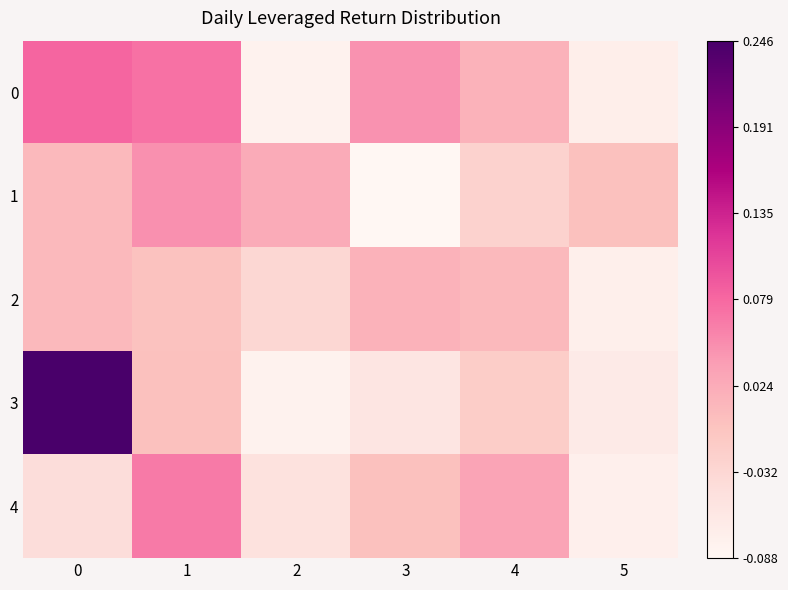

Reading left to right, list all the values displayed in this chart.

0: 0=0.1	1=0.1	2=-0.1	3=0.0	4=0.0	5=-0.1
1: 0=0.0	1=0.0	2=0.0	3=-0.1	4=-0.0	5=-0.0
2: 0=0.0	1=-0.0	2=-0.0	3=0.0	4=0.0	5=-0.1
3: 0=0.2	1=-0.0	2=-0.1	3=-0.1	4=-0.0	5=-0.1
4: 0=-0.0	1=0.1	2=-0.0	3=-0.0	4=0.0	5=-0.1